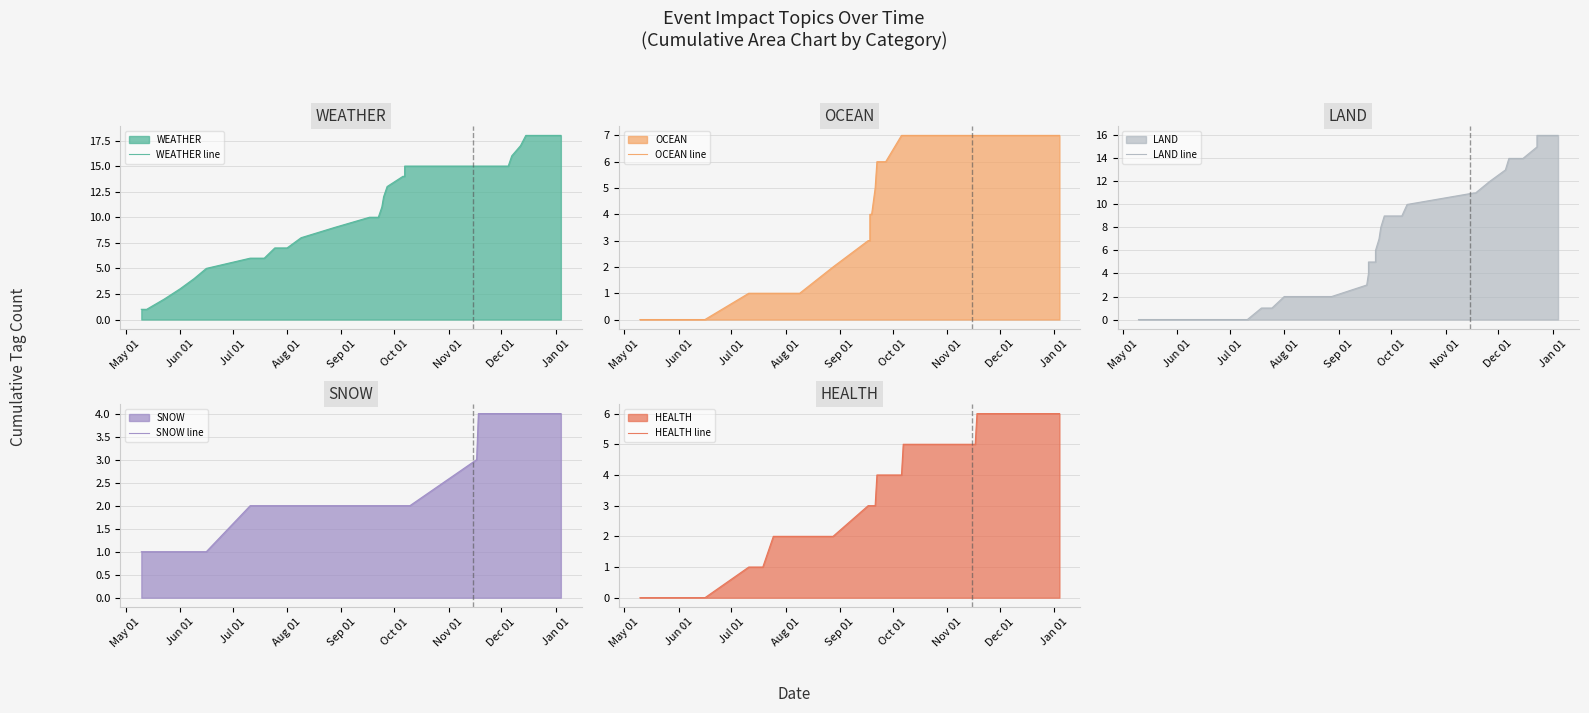

What are all the series names shown in the legend?

WEATHER line, OCEAN line, LAND line, SNOW line, HEALTH line